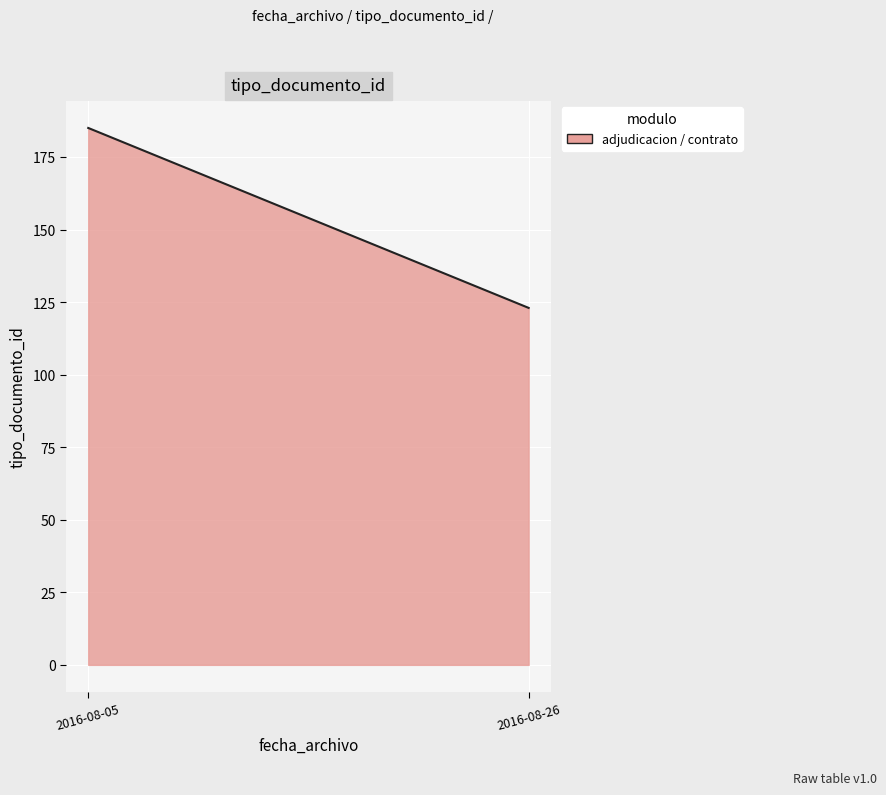

What is the sum of all values?

46200.0